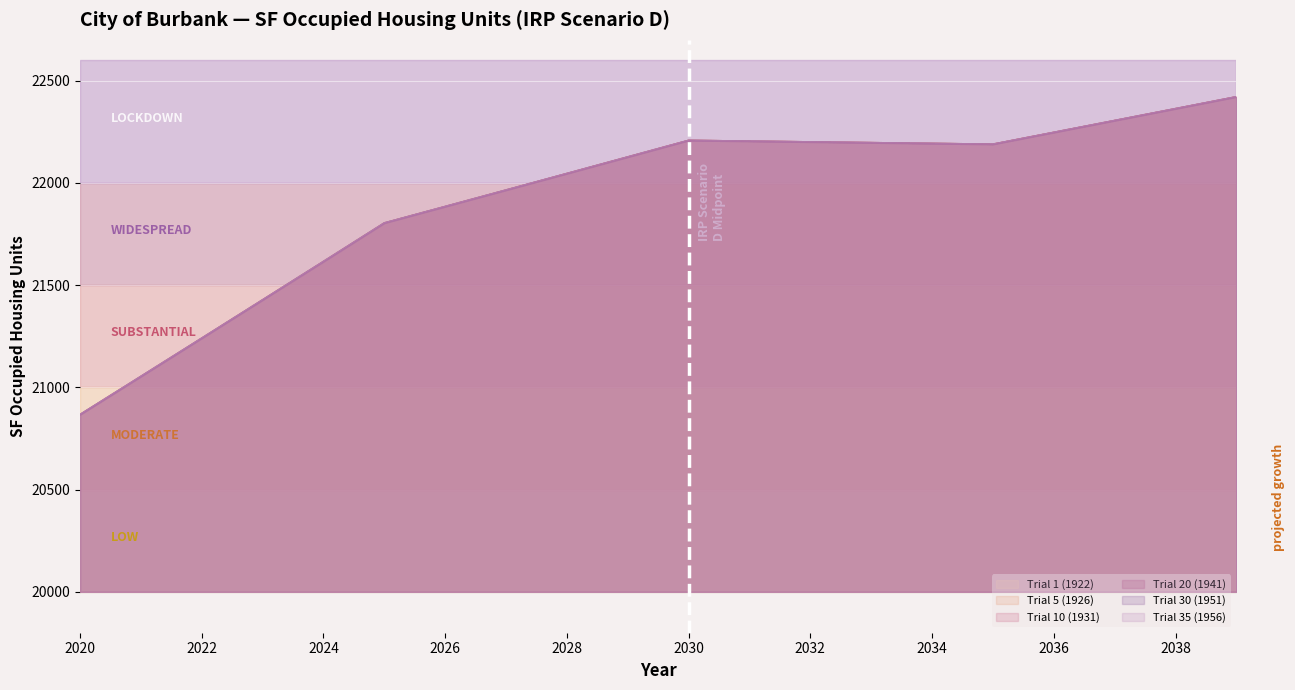

Which series changed the most between 2025 and 2028?

Trial 1 (1922)